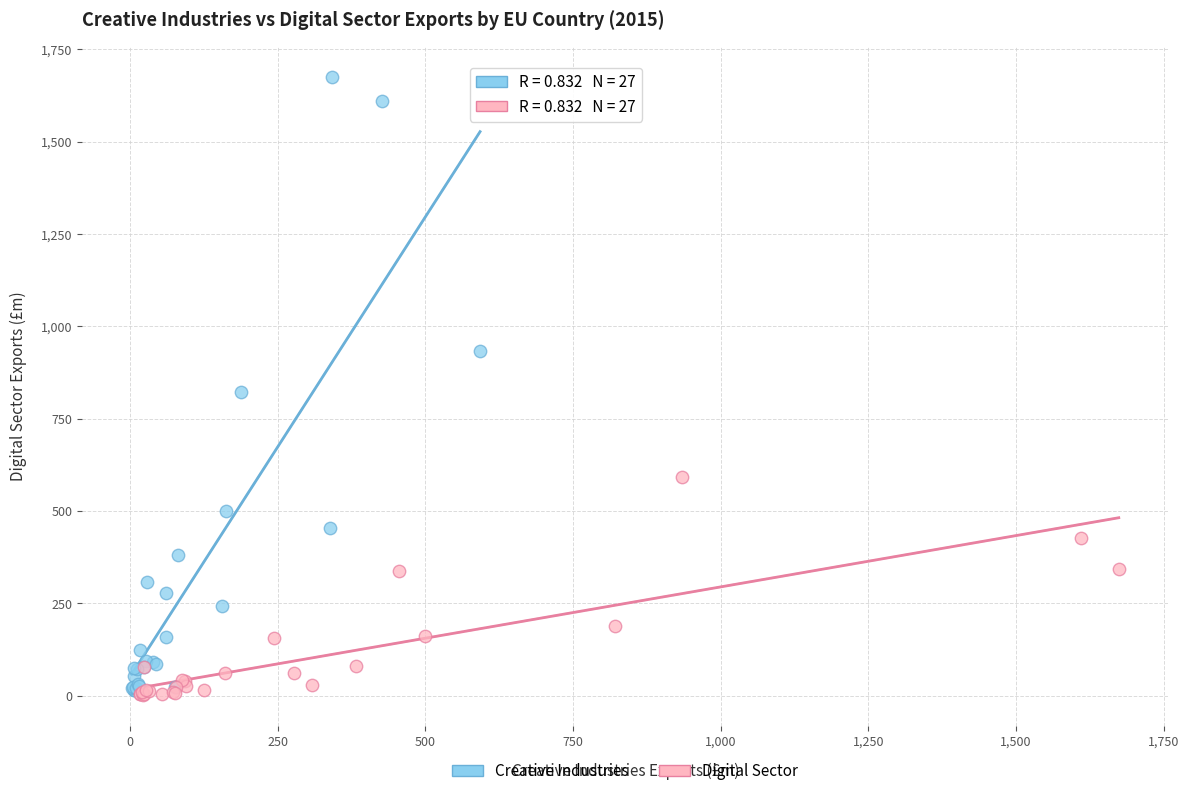

What are all the series names shown in the legend?

Creative Industries, Digital Sector